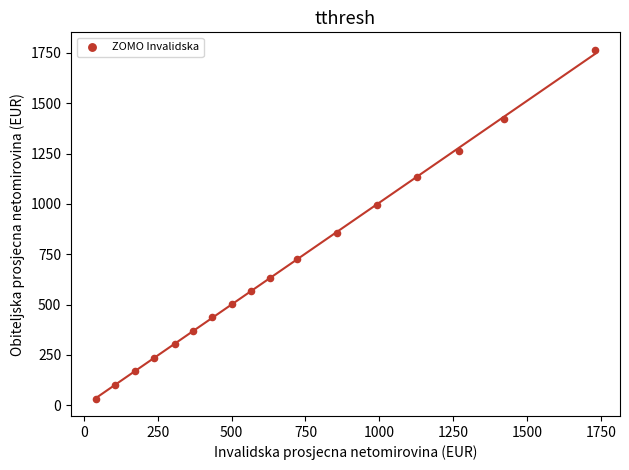

What is the range of X values (max minus min)?

1689.5